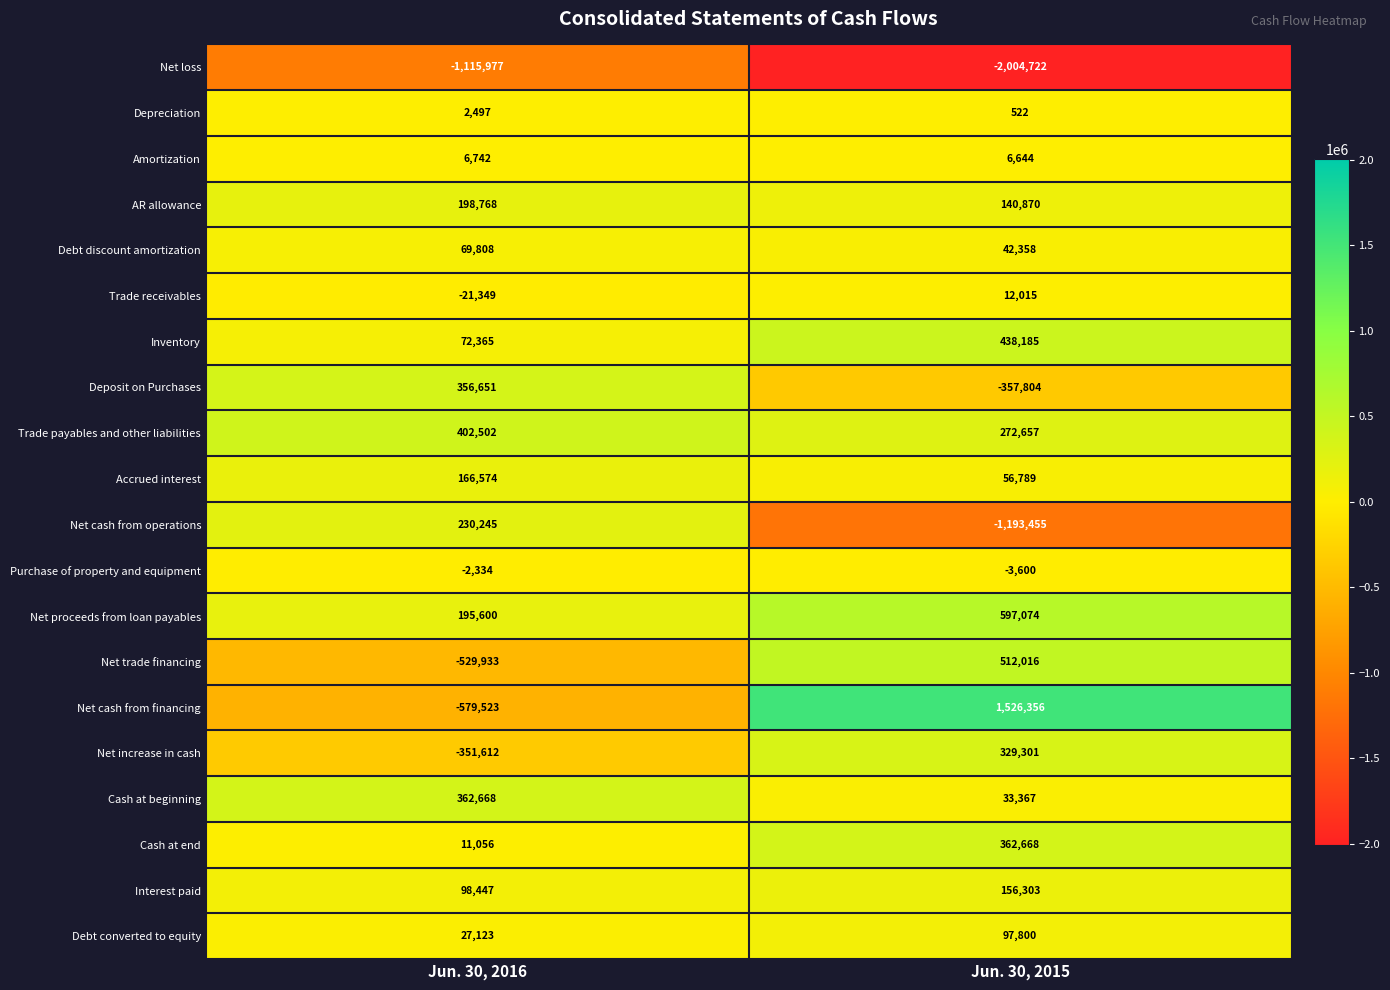

Is it true that Amortization equals 10161 at Jun. 30, 2016?

False